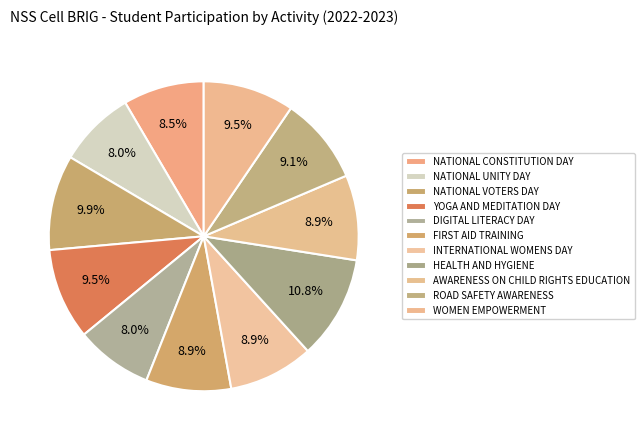

How many slices are in this pie chart?

11